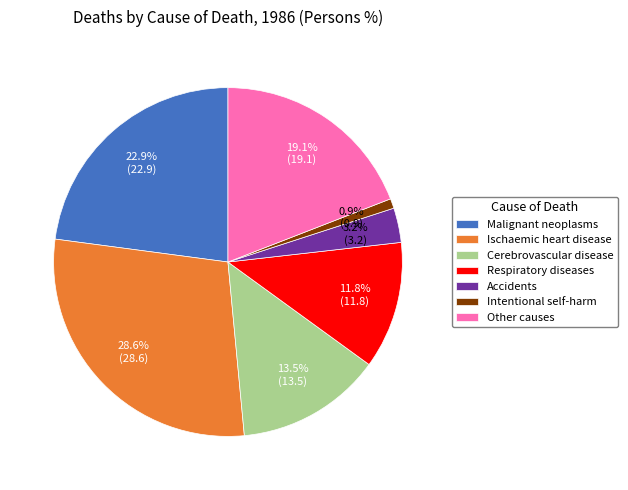

Rank the categories by value from highest to lowest.

Ischaemic heart disease, Malignant neoplasms, Other causes, Cerebrovascular disease, Respiratory diseases, Accidents, Intentional self-harm